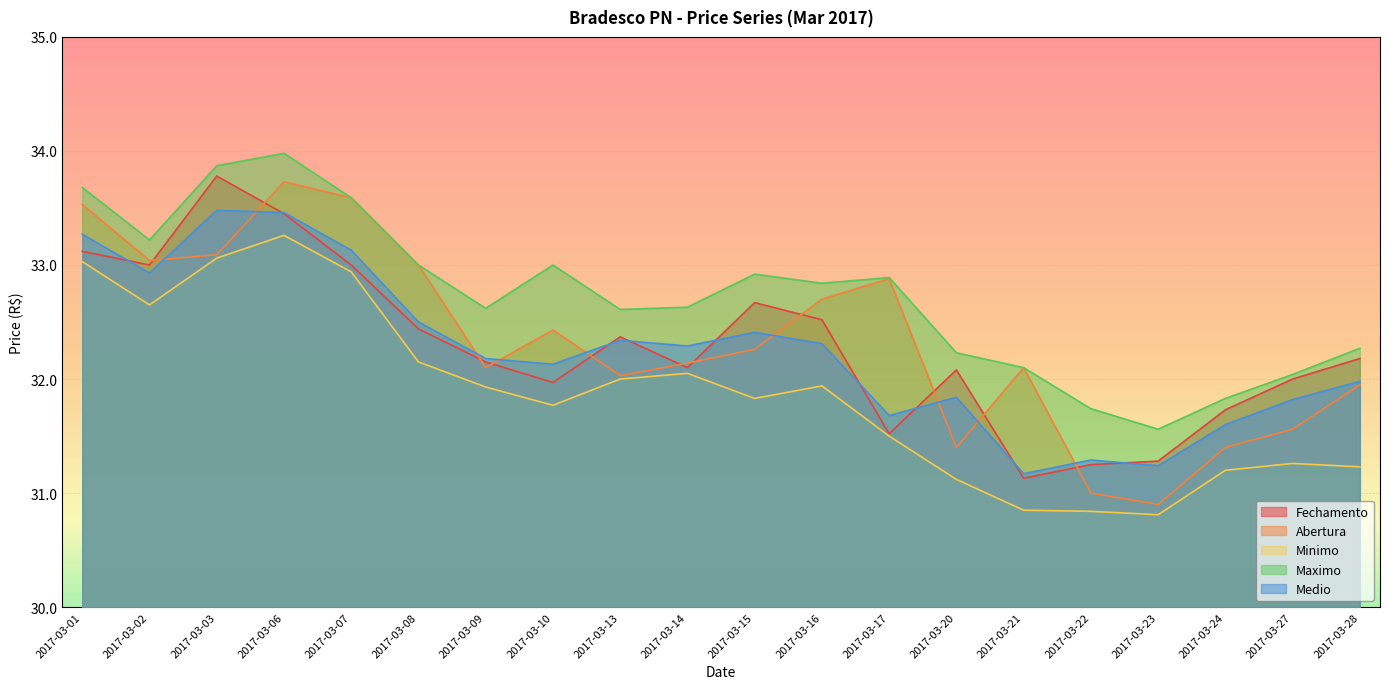

Which series has the largest range (max minus min)?

Abertura